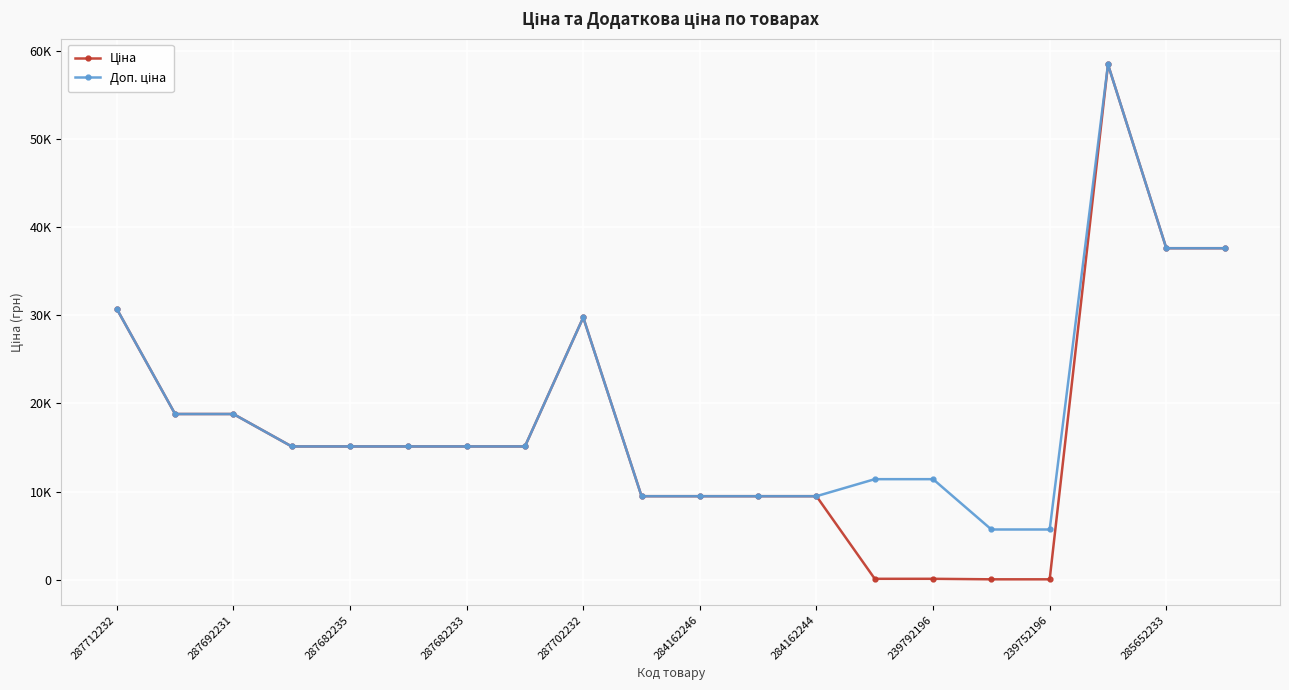

Does the chart have visible grid lines?

Yes